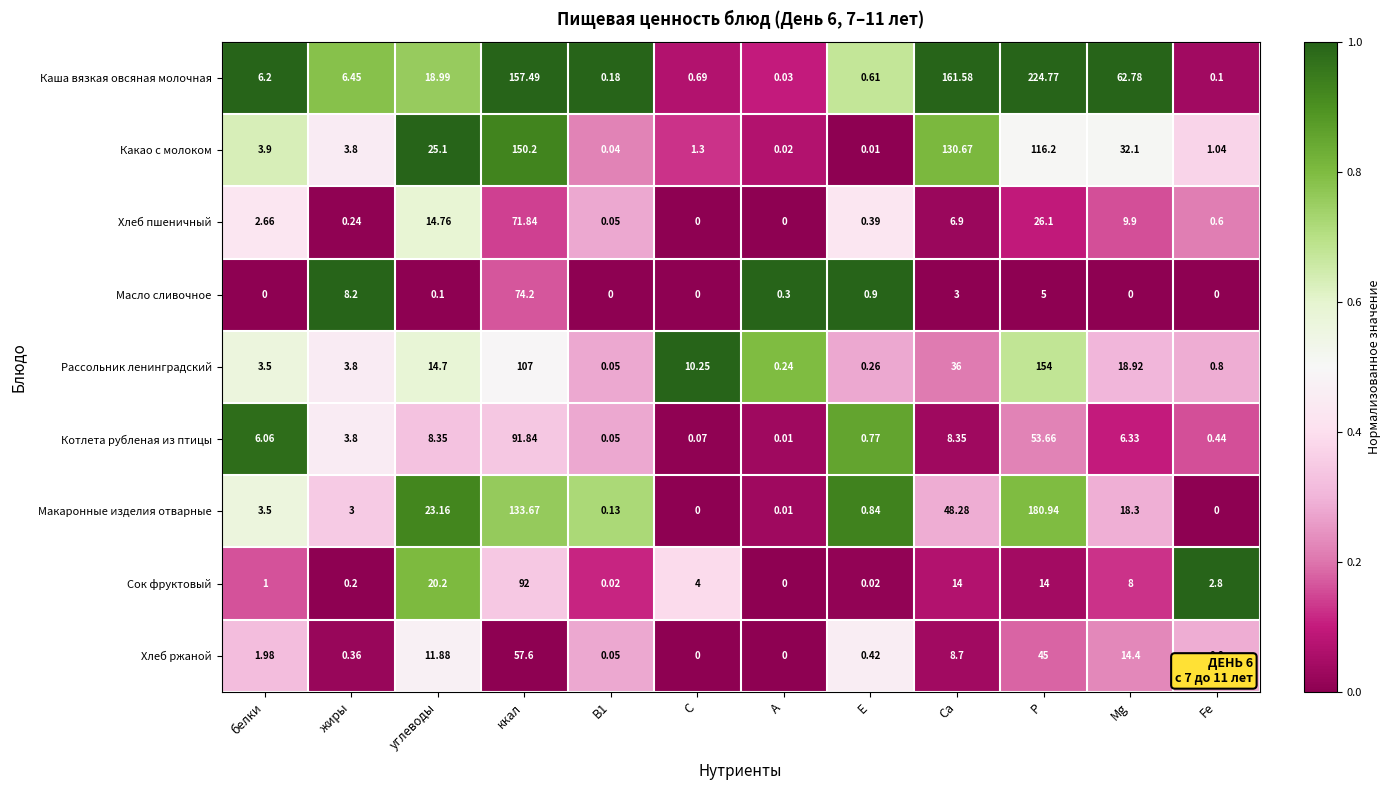

Which label corresponds to the largest value in the chart?

P